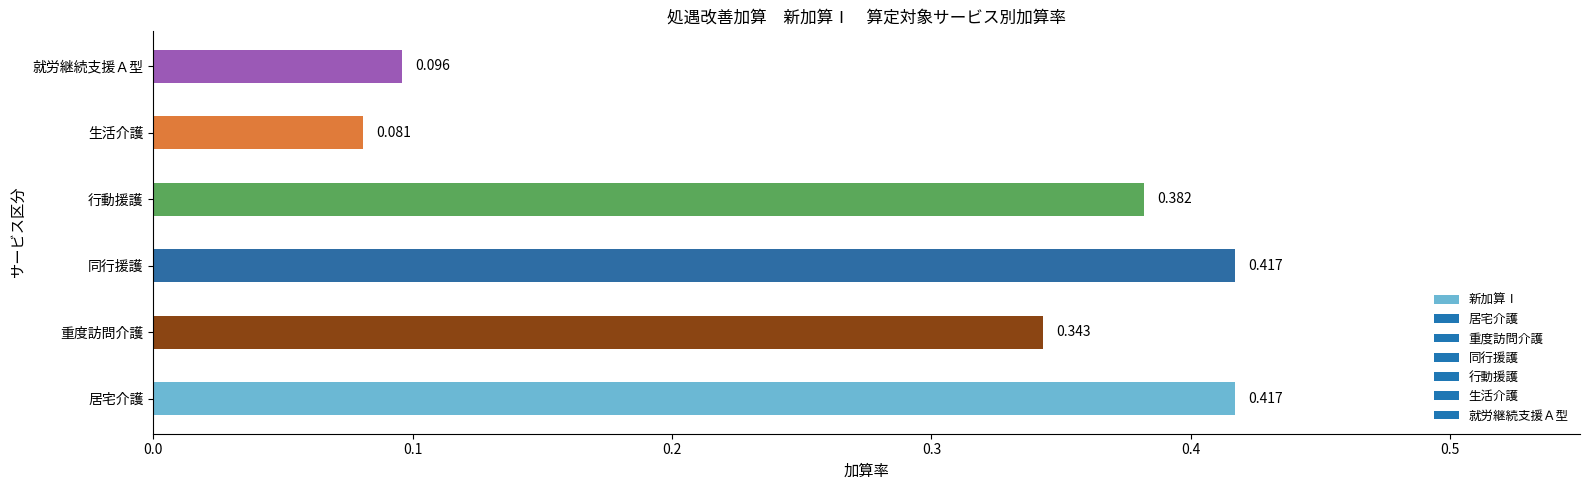

How many distinct data groups are displayed?

1